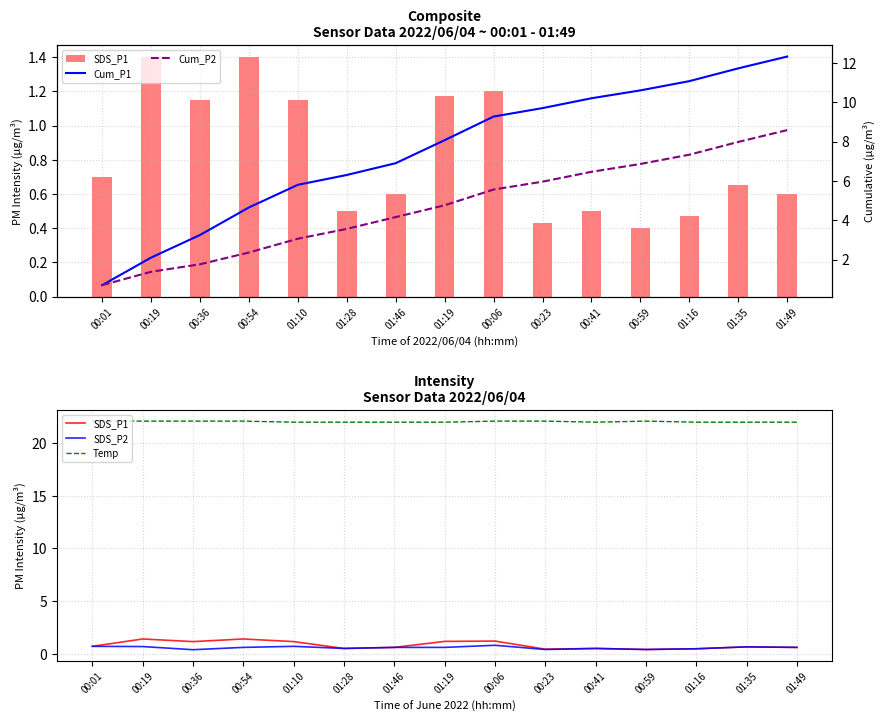

The SDS_P2 series shows 0.4 at 00:36. True or false?

True